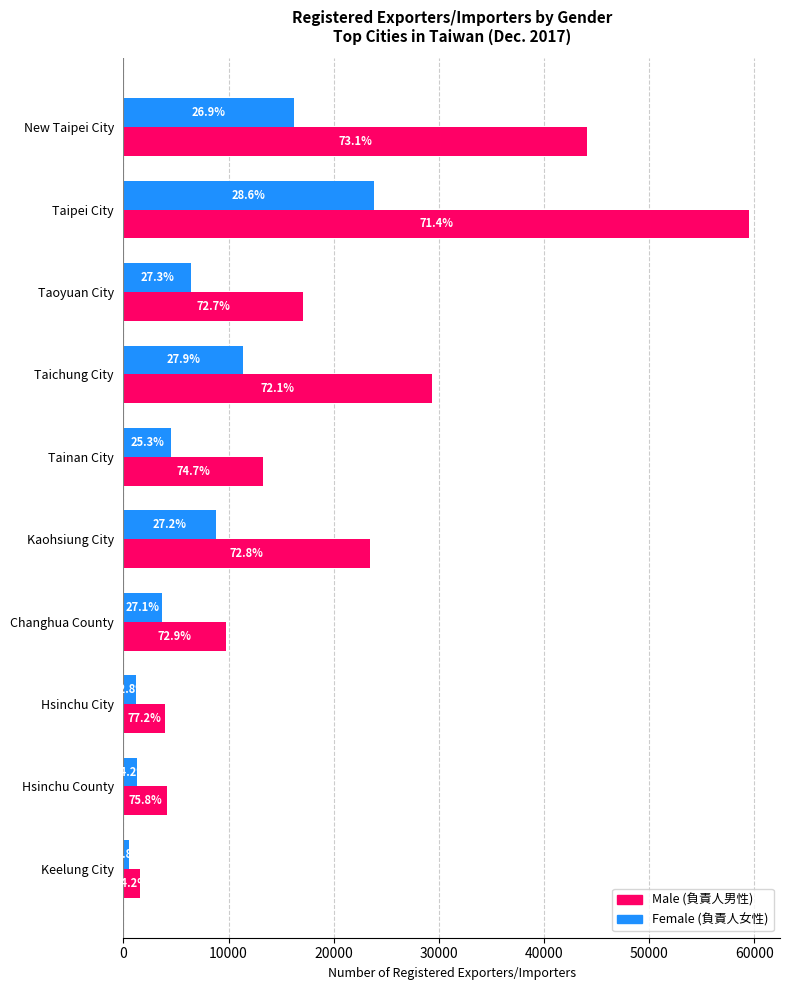

How many bars are there in each group?

2